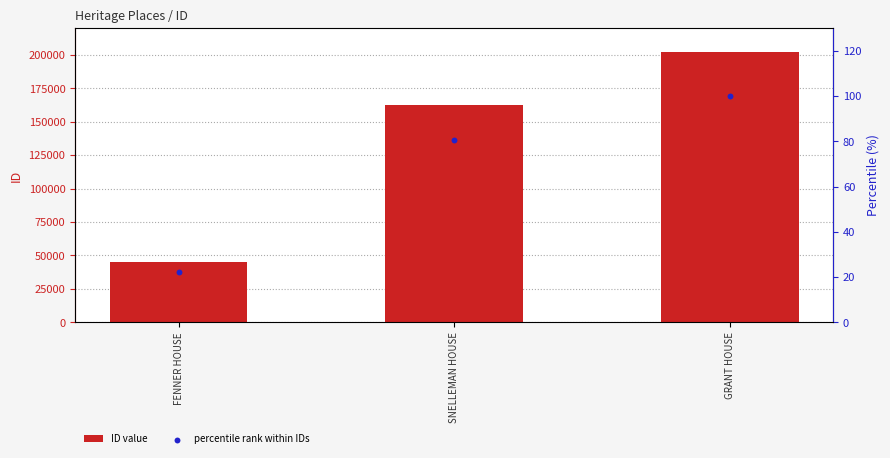

At which category is the sum across all series the highest?

GRANT HOUSE